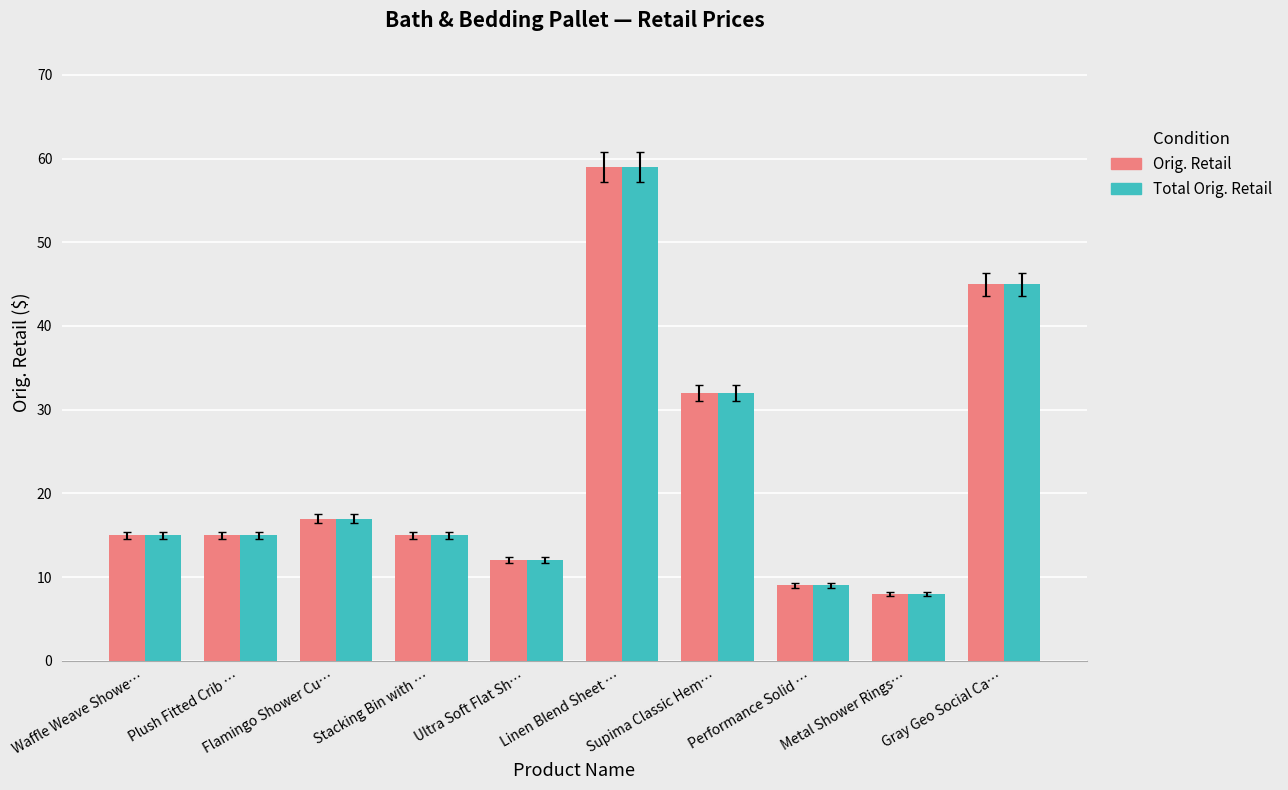

True or false: Total Orig. Retail has a value of 17.0 at Flamingo Shower Cu….

True